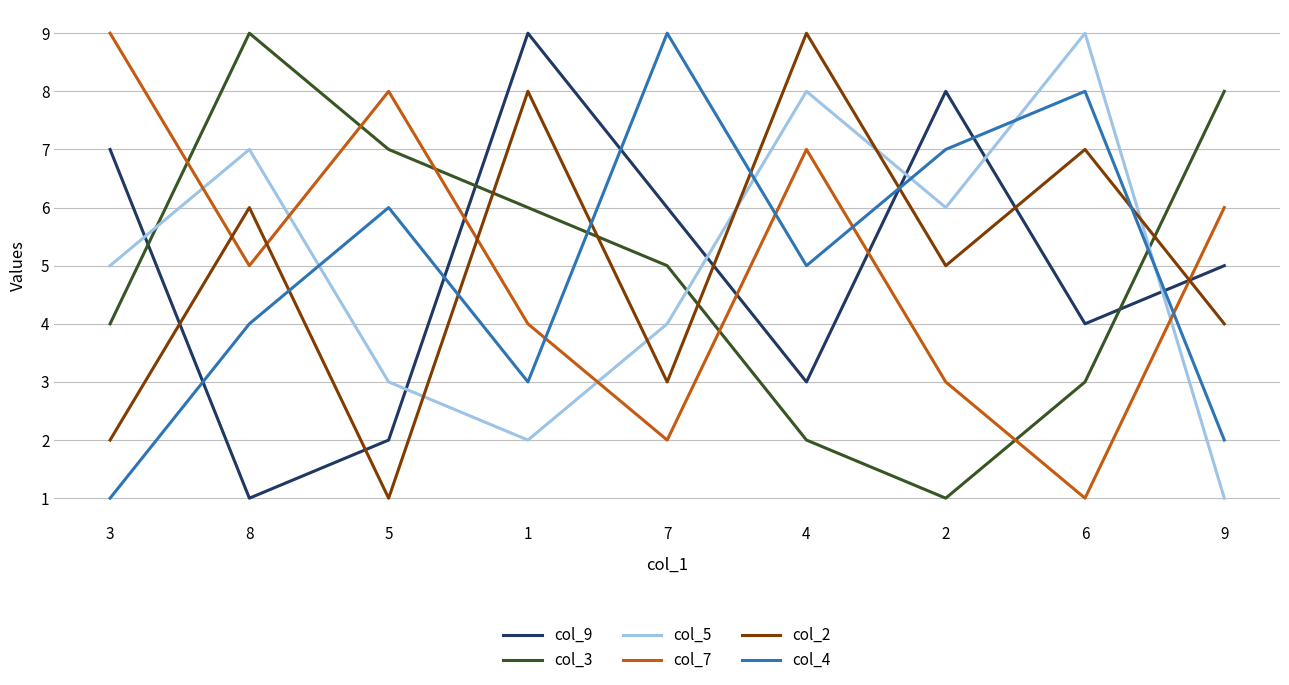

Between 5 and 6, which series saw the biggest shift?

col_7